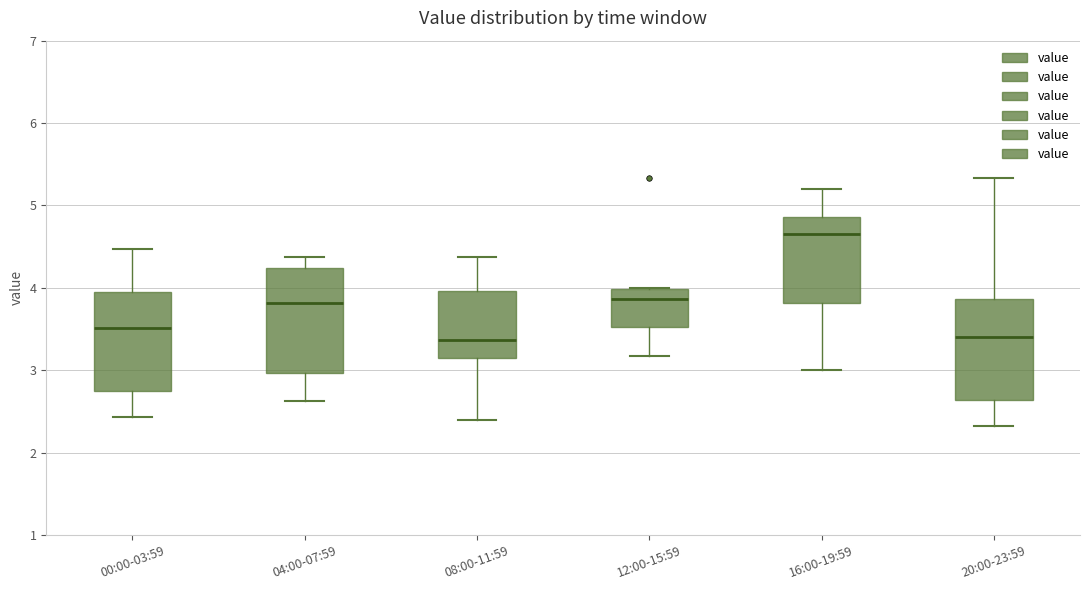

Reading left to right, read every box against the y-axis: the position of its median line, the range the box covers, and the ends of its whiskers. The values are not printed on the chart, so give them approximately, as read against the axis.

00:00-03:59: median 3.5, box 2.8 to 4.0, whiskers 2.4 to 4.5
04:00-07:59: median 3.8, box 3.0 to 4.2, whiskers 2.6 to 4.4
08:00-11:59: median 3.4, box 3.1 to 4.0, whiskers 2.4 to 4.4
12:00-15:59: median 3.9, box 3.5 to 4.0, whiskers 3.2 to 4.0
16:00-19:59: median 4.7, box 3.8 to 4.9, whiskers 3.0 to 5.2
20:00-23:59: median 3.4, box 2.6 to 3.9, whiskers 2.3 to 5.3